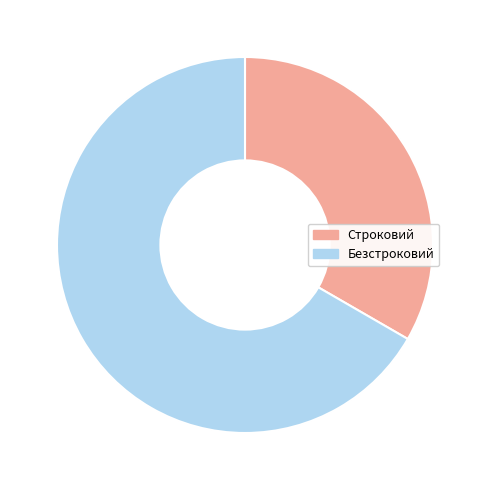

What is the largest slice in the pie chart?

Безстроковий